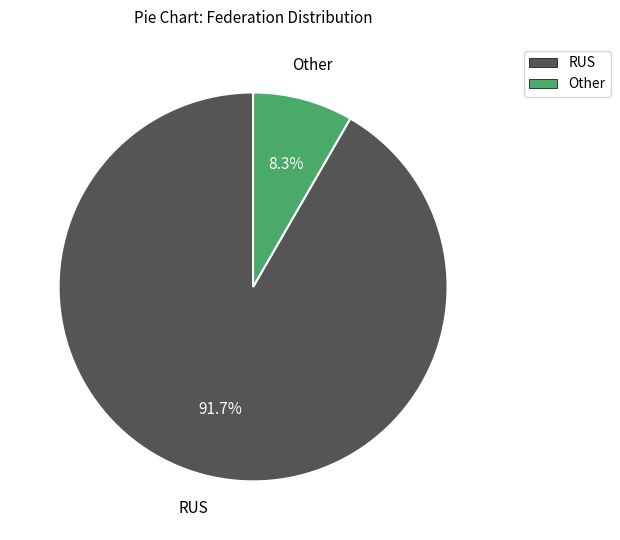

To the nearest percent, what is the difference between the RUS and Other slice percentages?

83%